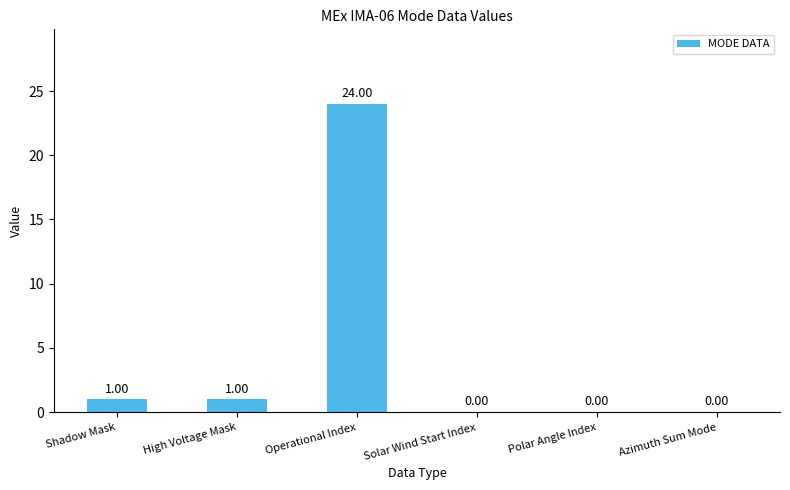

Between Polar Angle Index and High Voltage Mask, which is larger?

High Voltage Mask